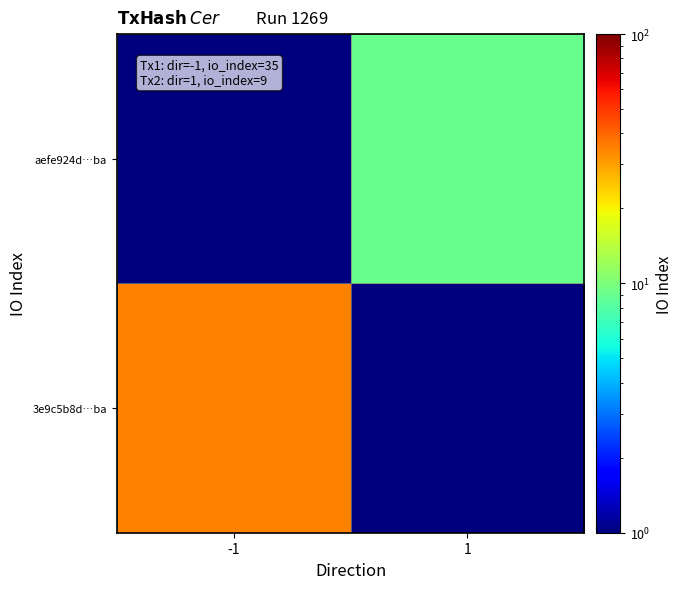

List the series in order of their overall mean, lowest first.

aefe924d…ba, 3e9c5b8d…ba